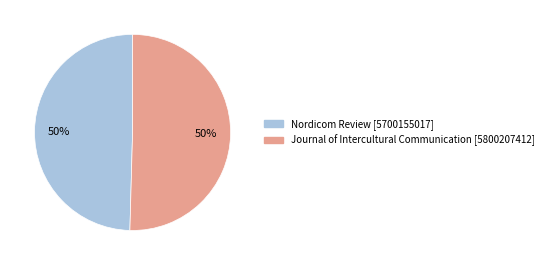

To the nearest percent, what is the average slice percentage?

50%